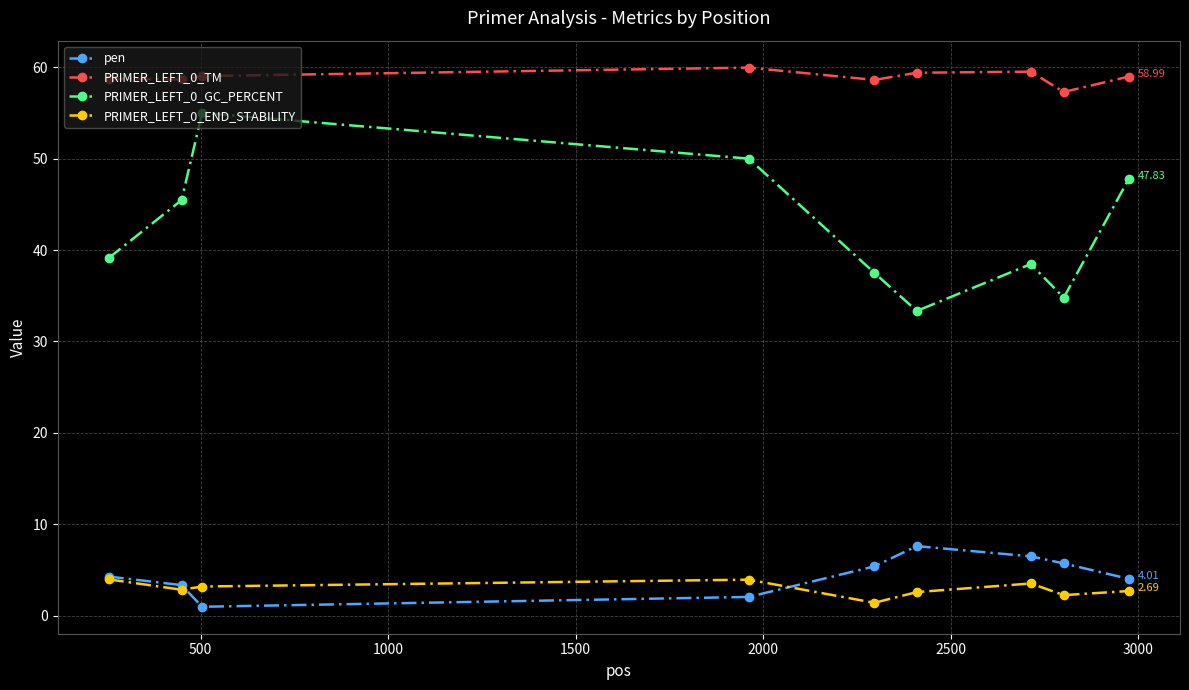

At how many categories does at least one series exceed 2?

9